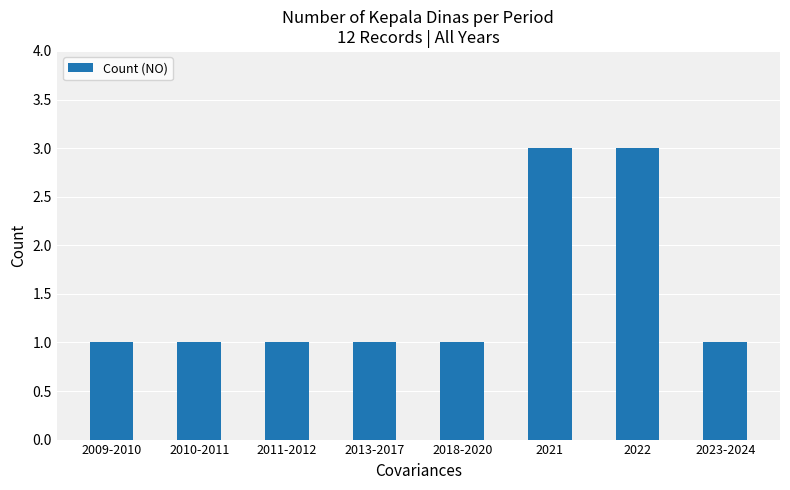

The chart shows a value of 0 at 2023-2024. True or false?

False